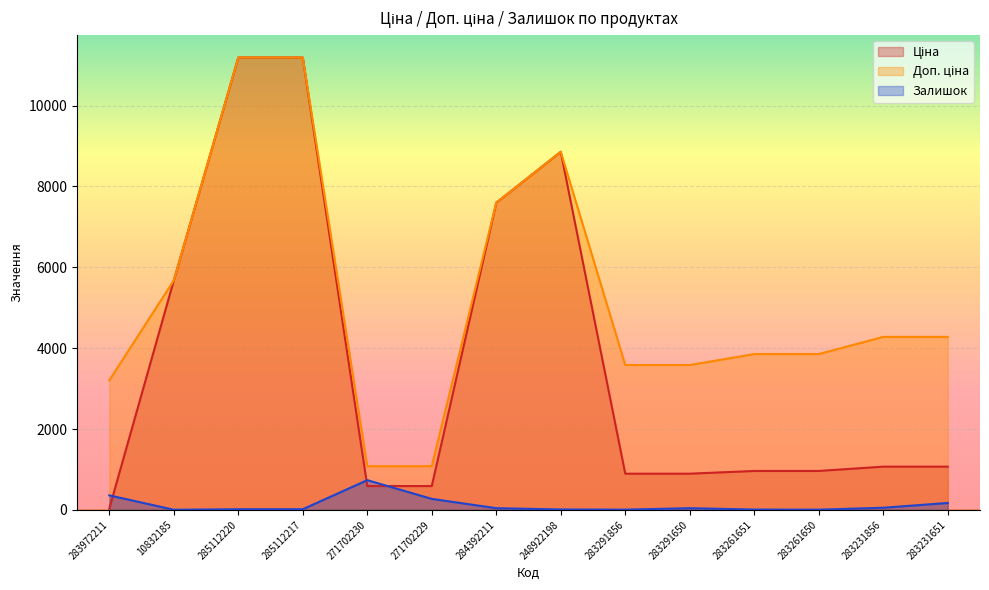

Which series changed the most between 285112220 and 283291650?

Ціна